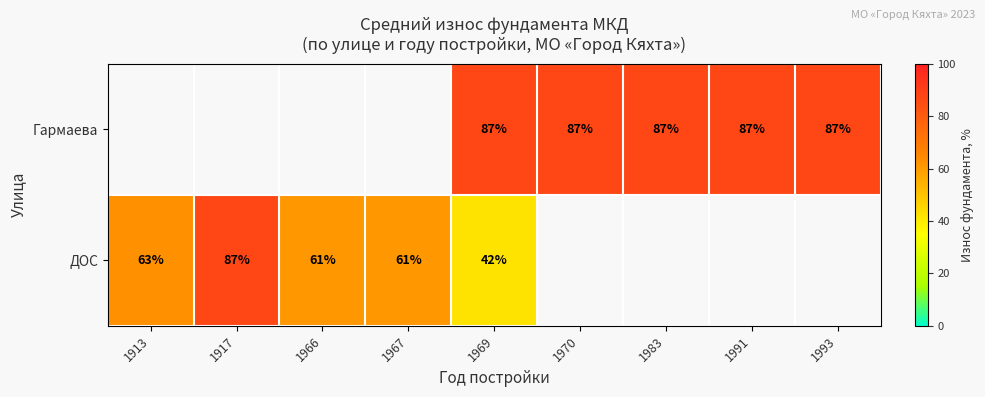

True or false: Гармаева has a value of 123 at 1993.

False